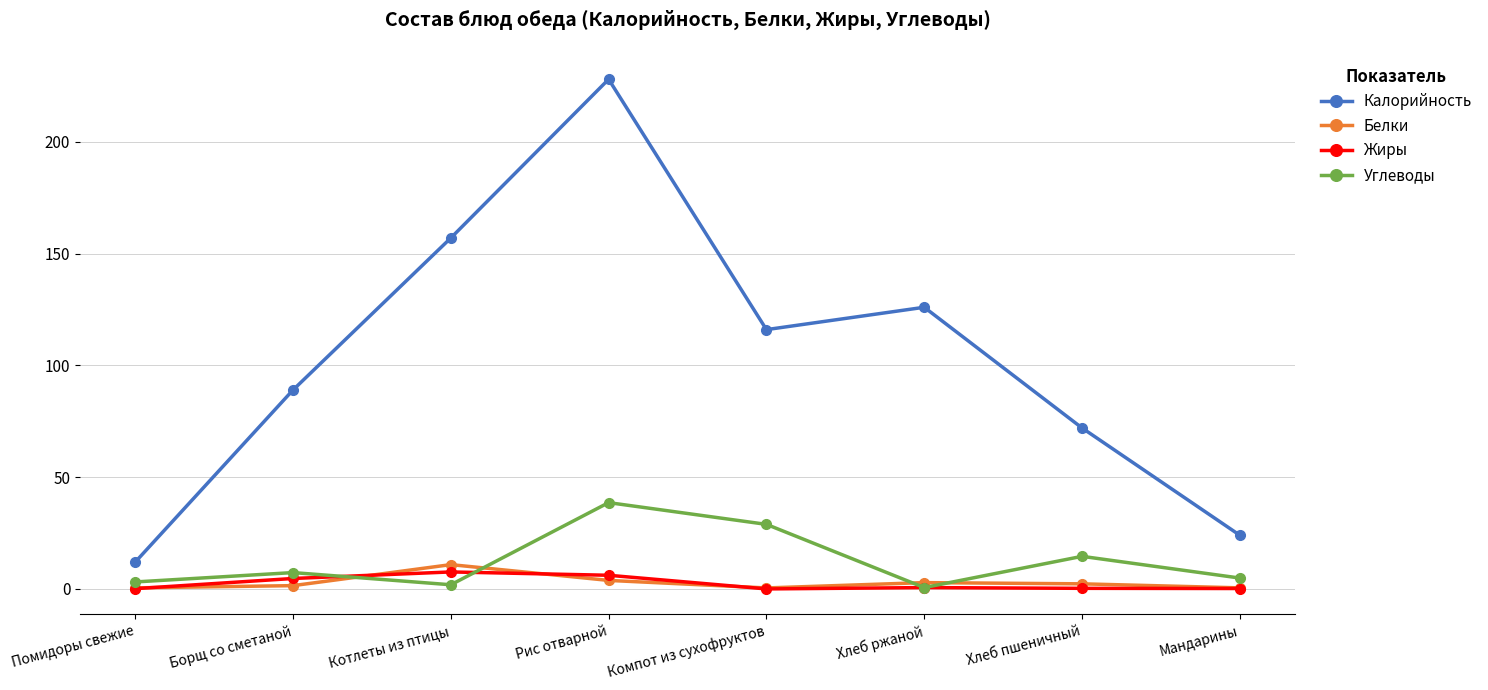

Which series has the largest range (max minus min)?

Калорийность